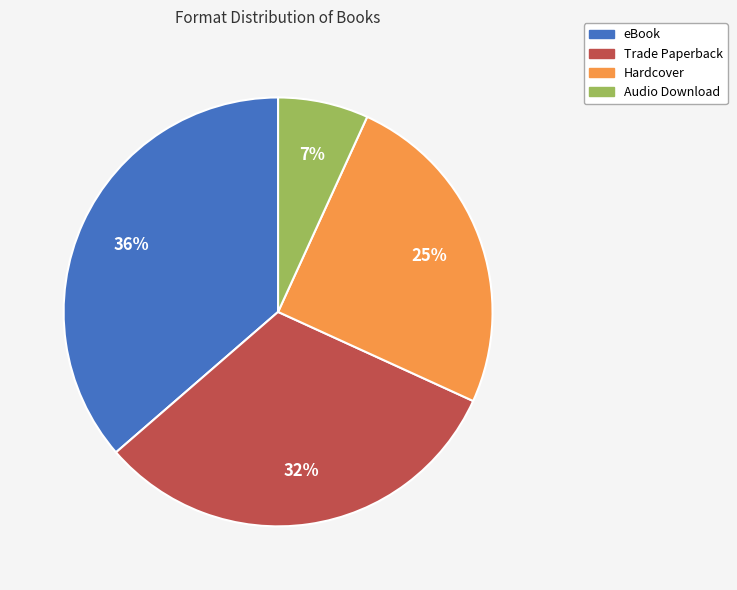

Rank the categories by value from lowest to highest.

Audio Download, Hardcover, Trade Paperback, eBook